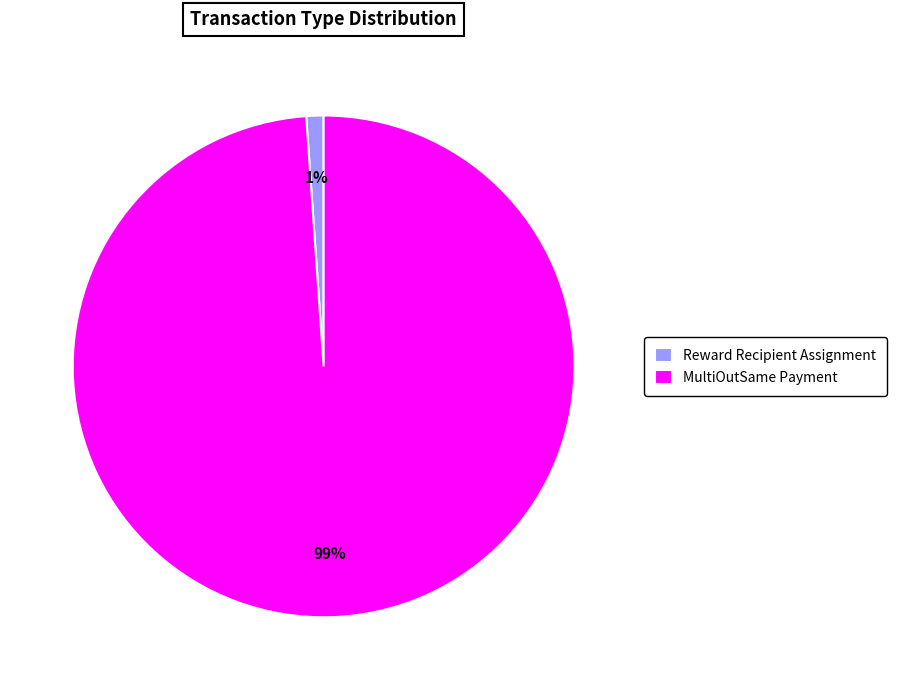

The MultiOutSame Payment slice represents 99% of the pie. True or false?

True